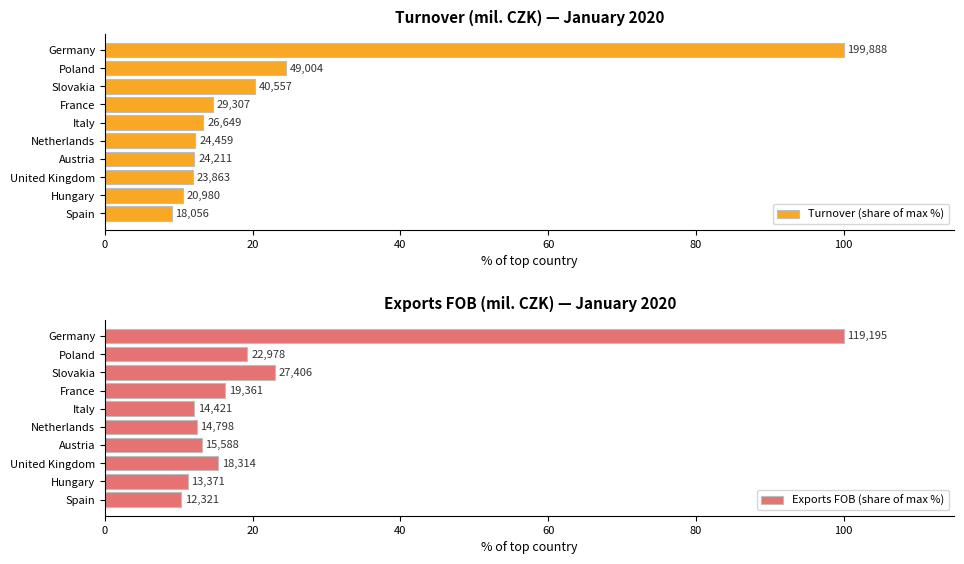

What position from the left is Netherlands?

6